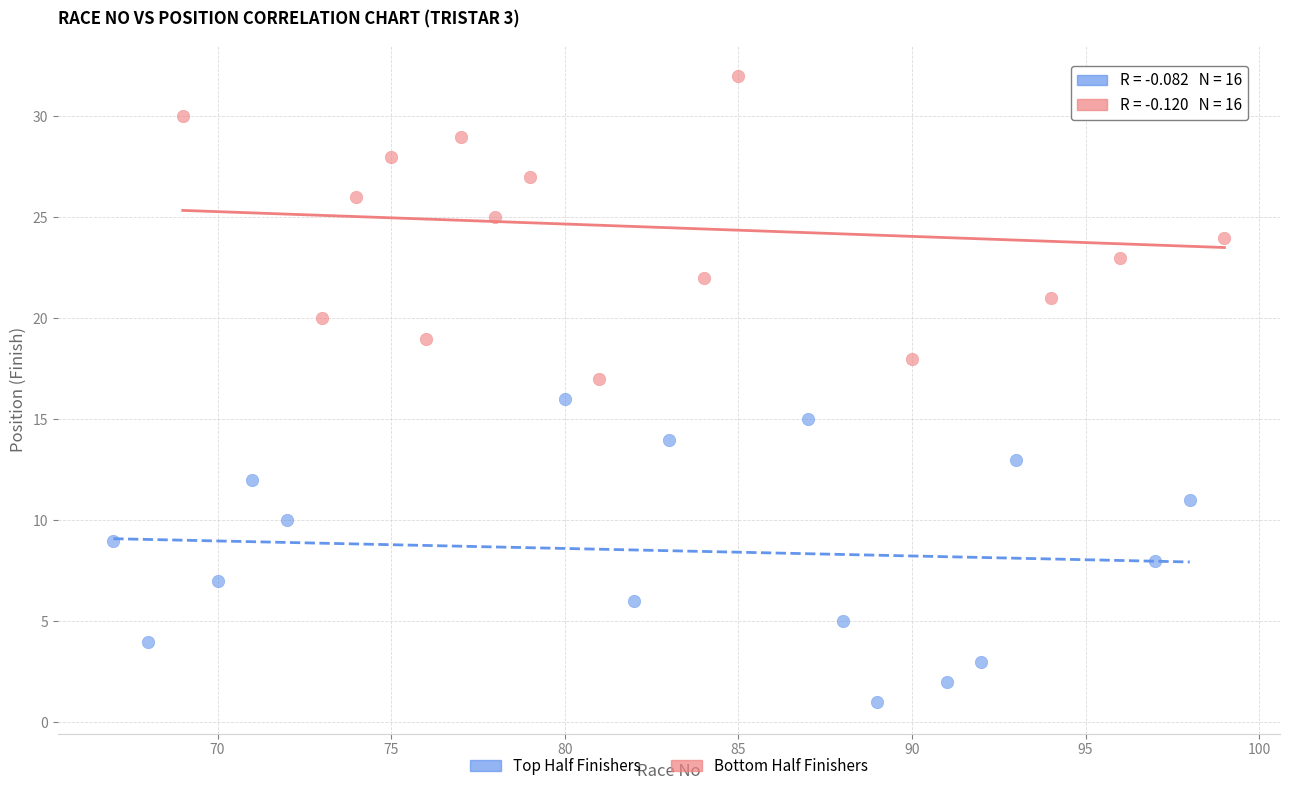

Which series reaches the maximum Y coordinate?

Bottom Half Finishers